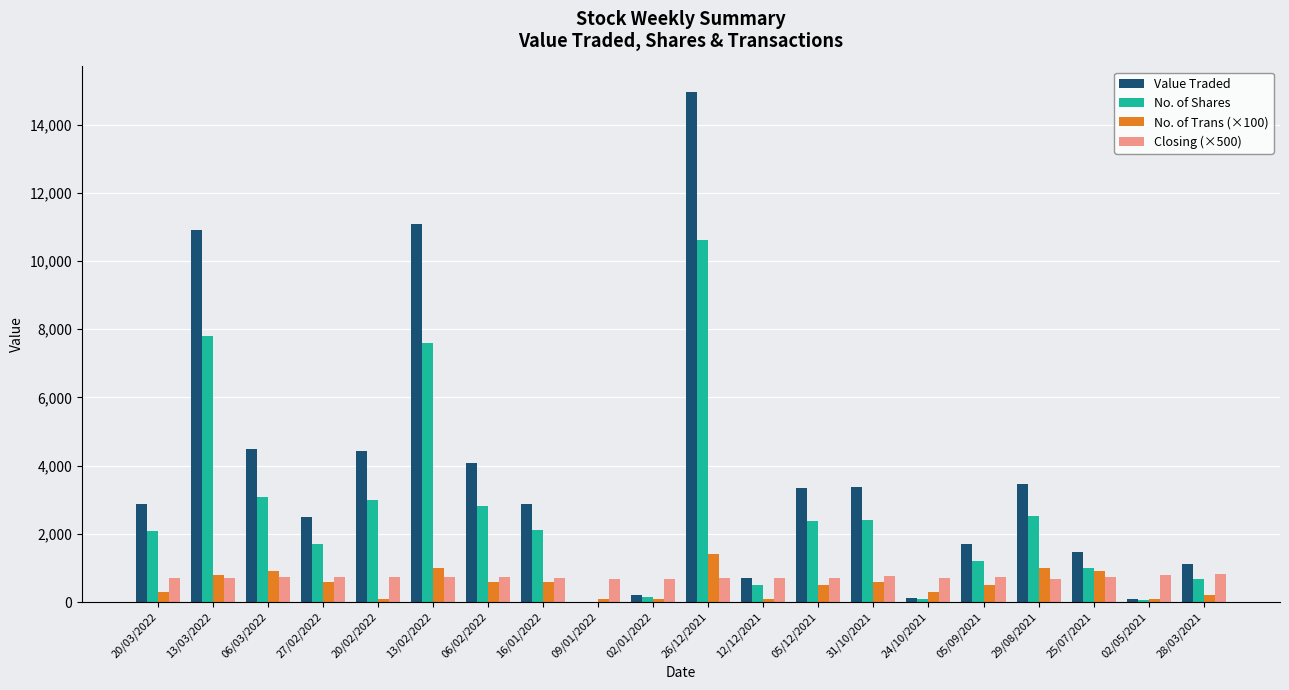

The No. of Shares series shows 83 at 24/10/2021. True or false?

True